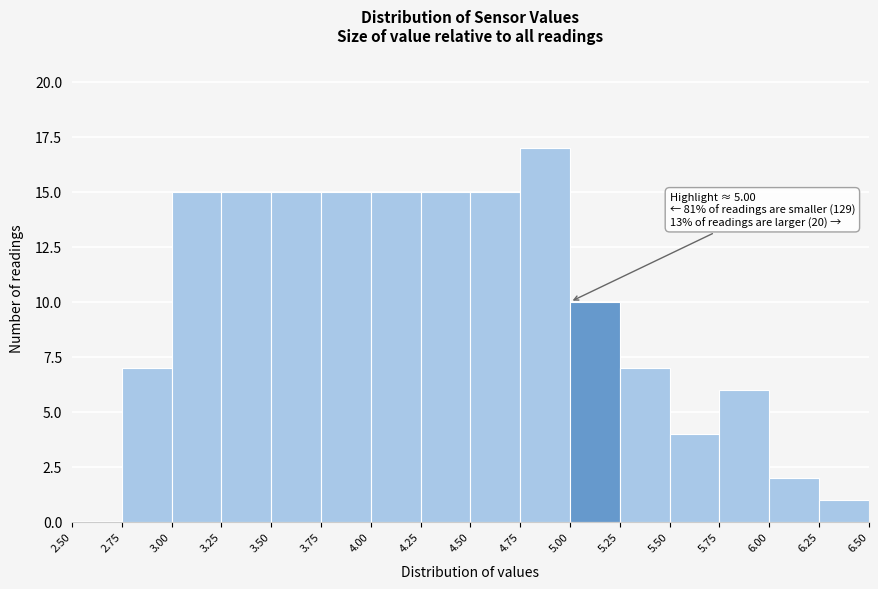

Over which range of the x-axis is the bar tallest?

4.75 to 5.00